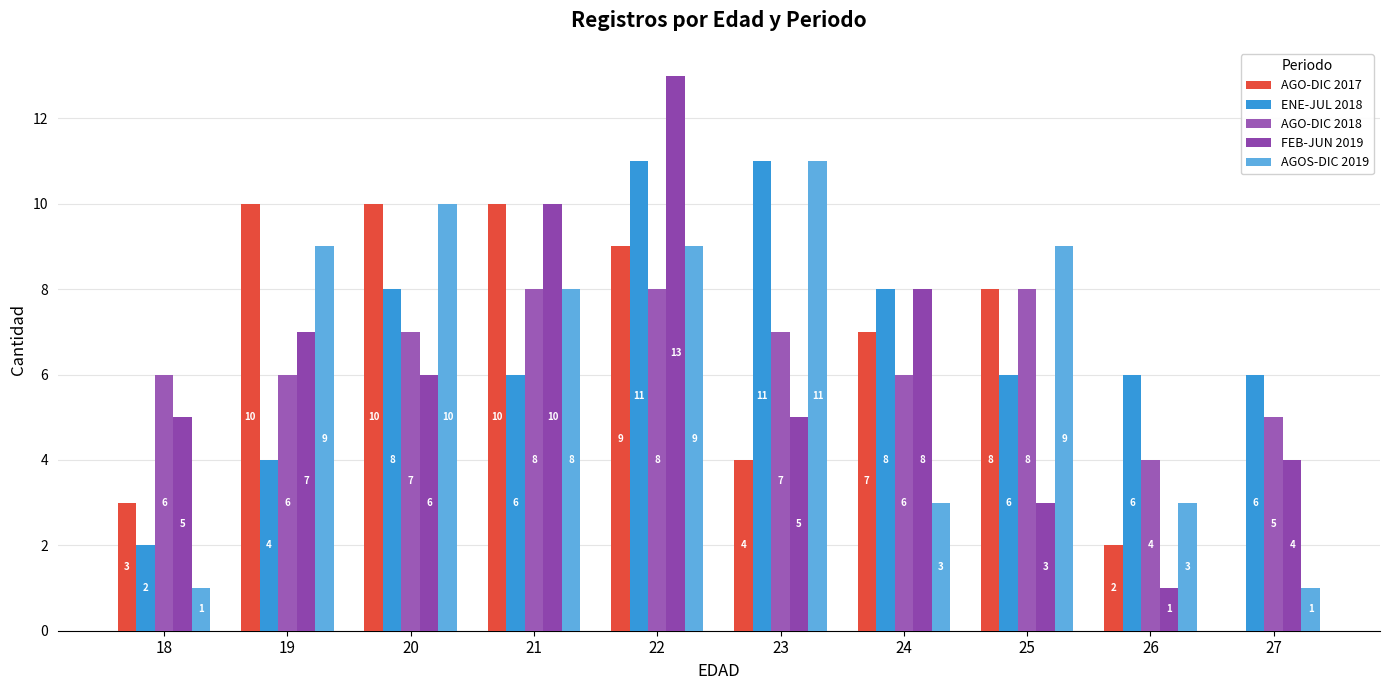

At 20, list the series in order from largest to smallest.

AGO-DIC 2017, AGOS-DIC 2019, ENE-JUL 2018, AGO-DIC 2018, FEB-JUN 2019